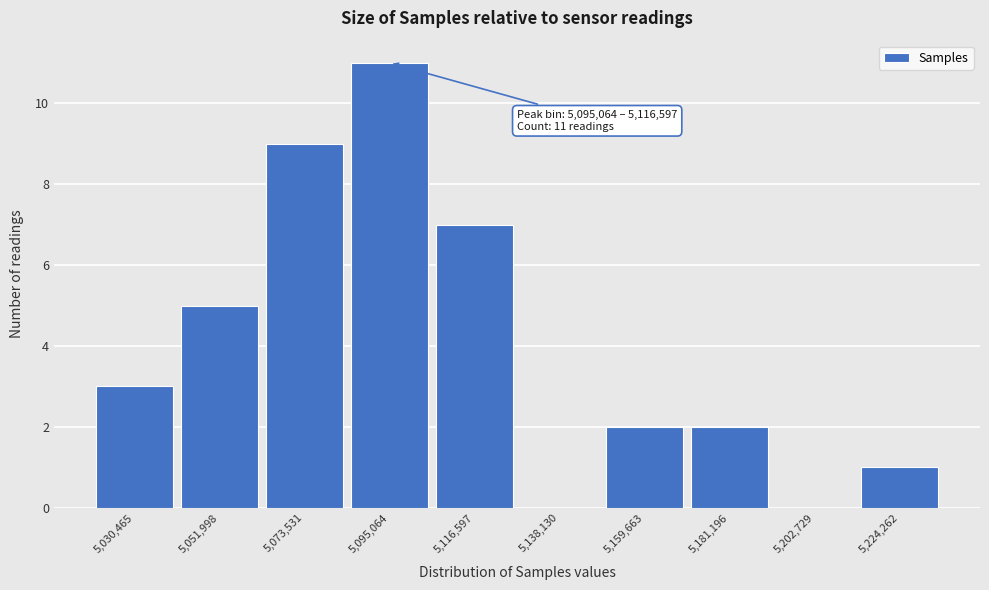

Reading left to right, transcribe all the data shown in this chart.

5,030,465=3	5,051,998=5	5,073,531=9	5,095,064=11	5,116,597=7	5,138,130=0	5,159,663=2	5,181,196=2	5,202,729=0	5,224,262=1